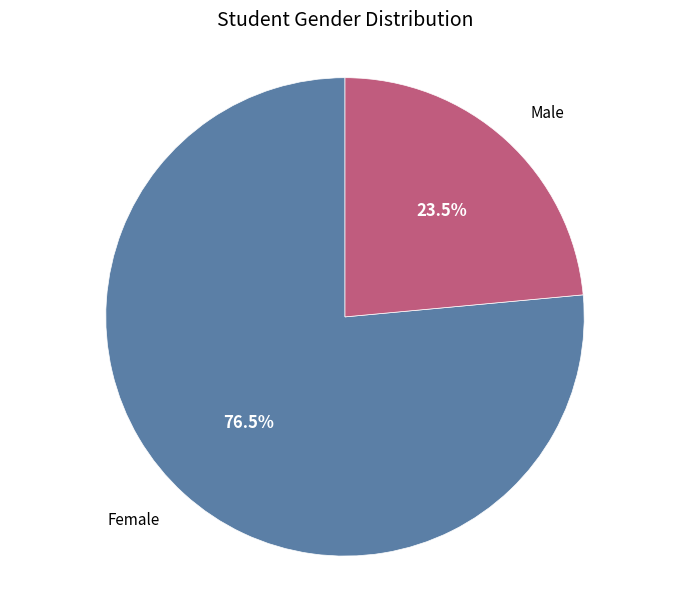

Rank the categories by value from highest to lowest.

Female, Male